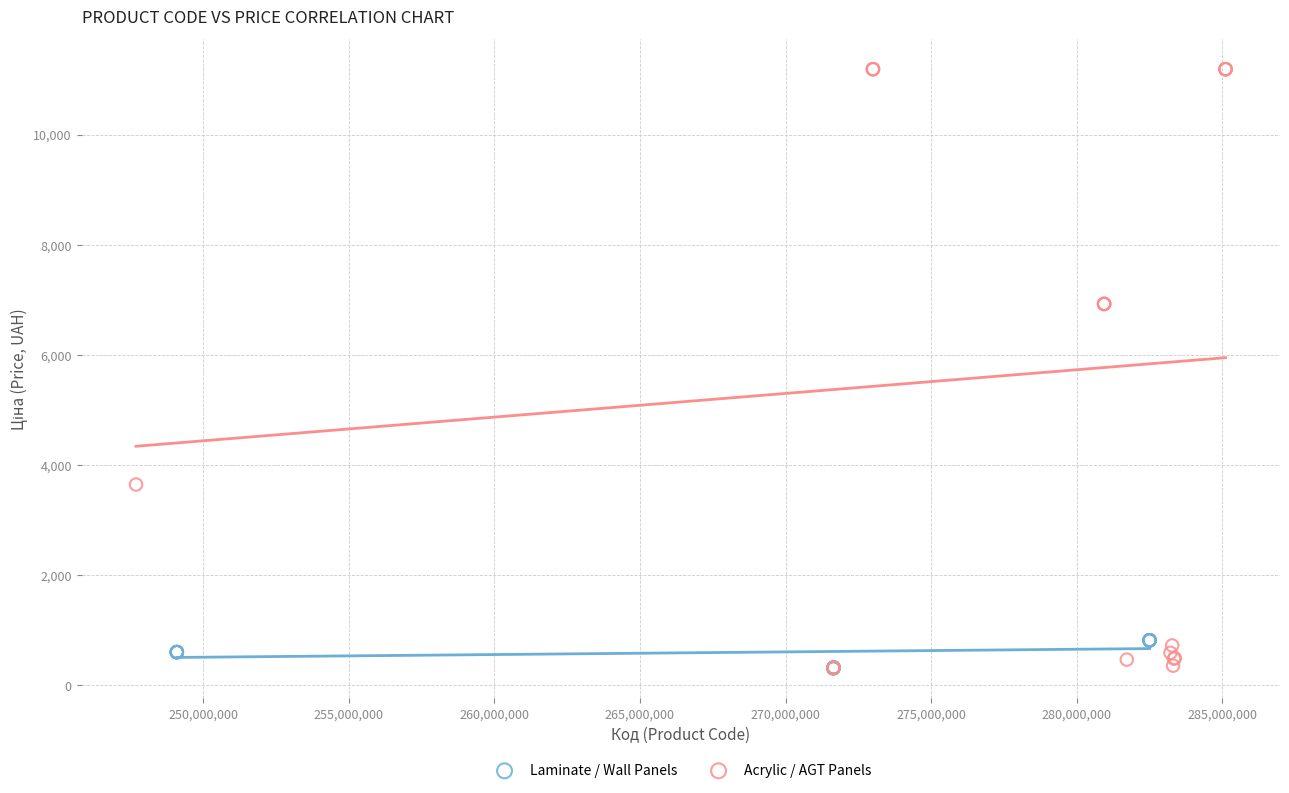

Which series contains the highest Y value?

Acrylic / AGT Panels